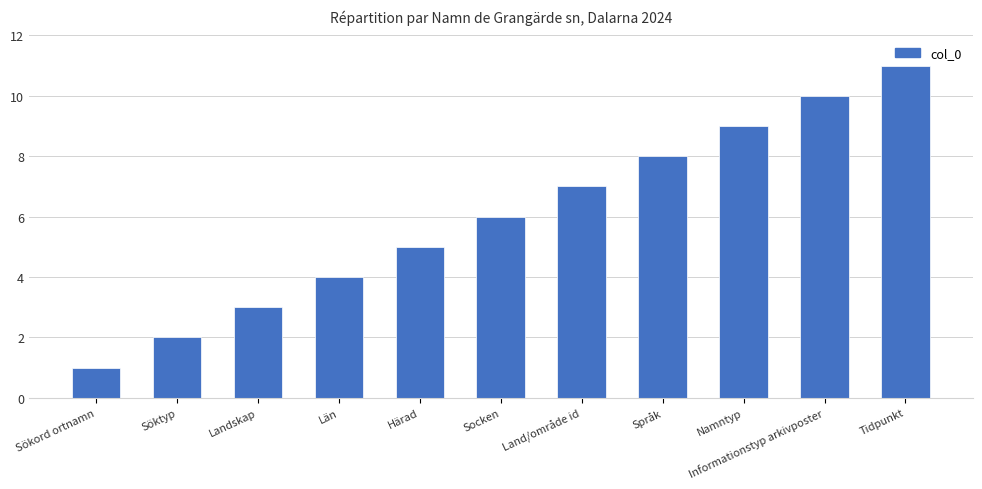

How many categories are shown in the chart?

11